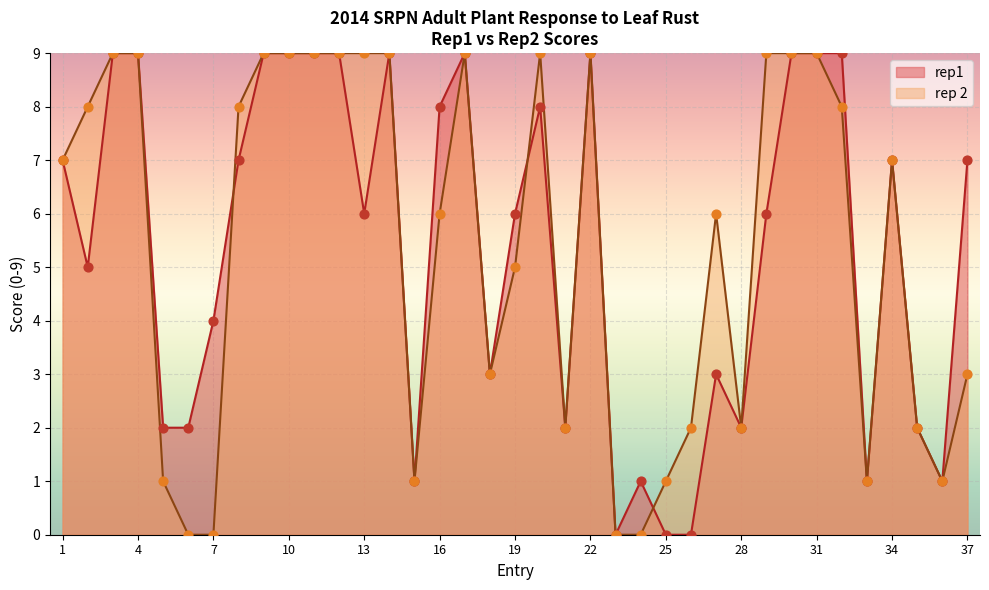

What is the total value across all series at 37?

10